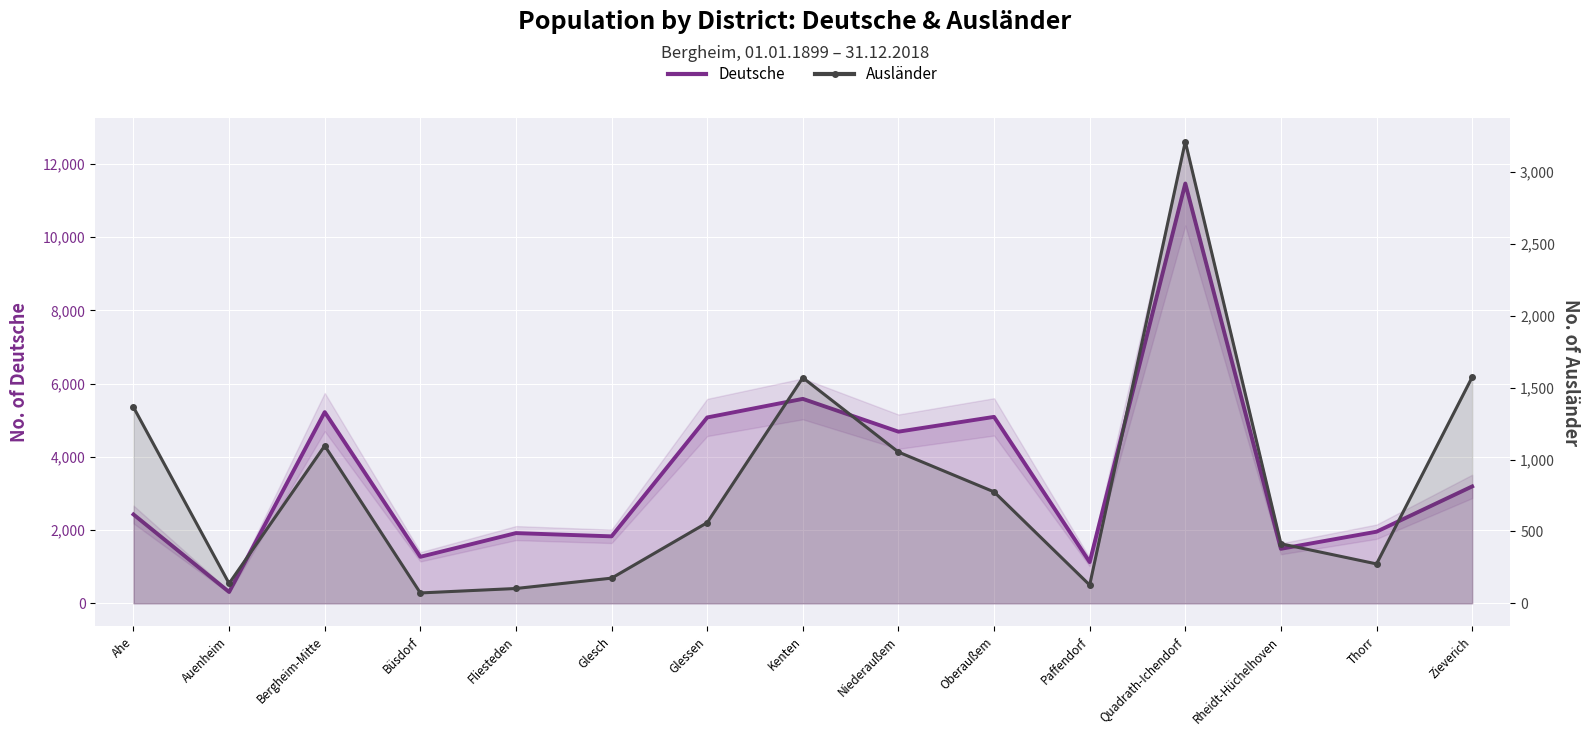

Reading right to left, what are all the values shown in this chart?

Deutsche: 3193	1956	1489	11469	1126	5093	4689	5585	5077	1829	1918	1270	5224	309	2427
Ausländer: 1573	274	414	3212	127	775	1052	1569	561	175	103	72	1096	138	1364